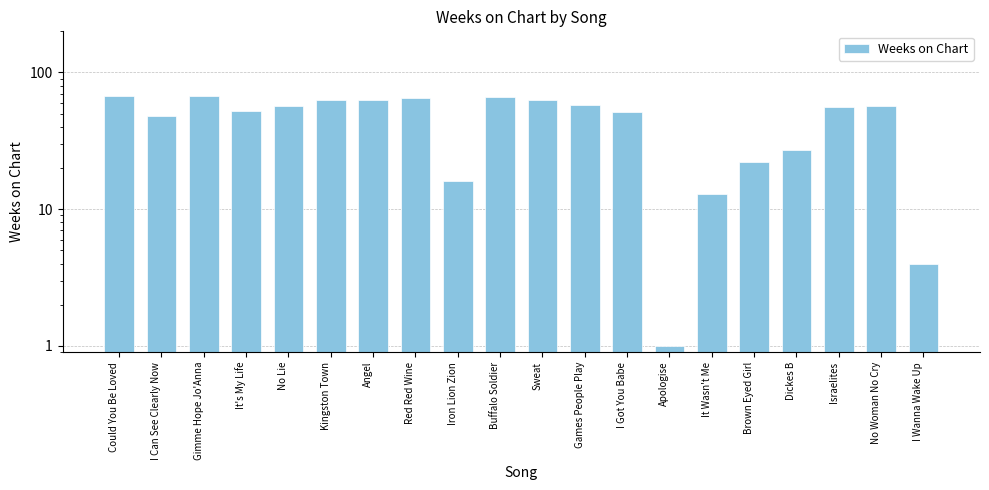

Rank the categories by value from lowest to highest.

Apologise, I Wanna Wake Up, It Wasn't Me, Iron Lion Zion, Brown Eyed Girl, Dickes B, I Can See Clearly Now, I Got You Babe, It's My Life, Israelites, No Lie, No Woman No Cry, Games People Play, Kingston Town, Angel, Sweat, Red Red Wine, Buffalo Soldier, Could You Be Loved, Gimme Hope Jo'Anna